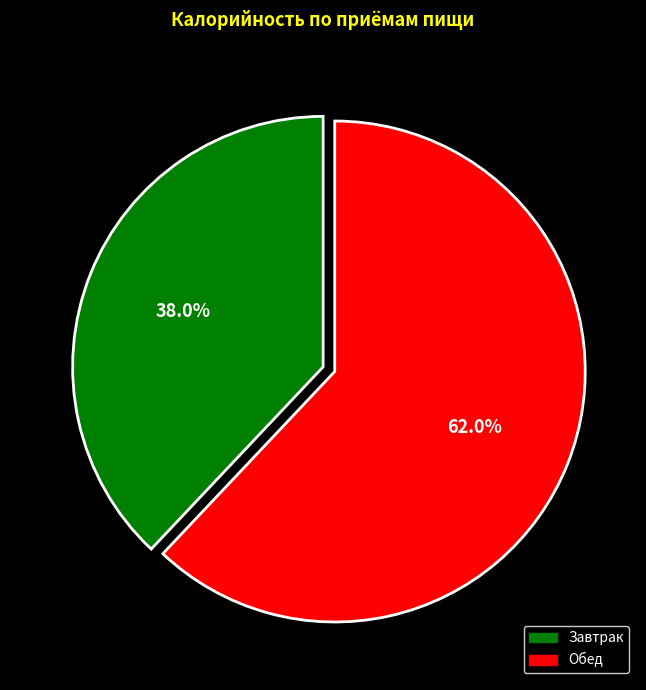

Which category has the biggest portion of the pie?

Обед